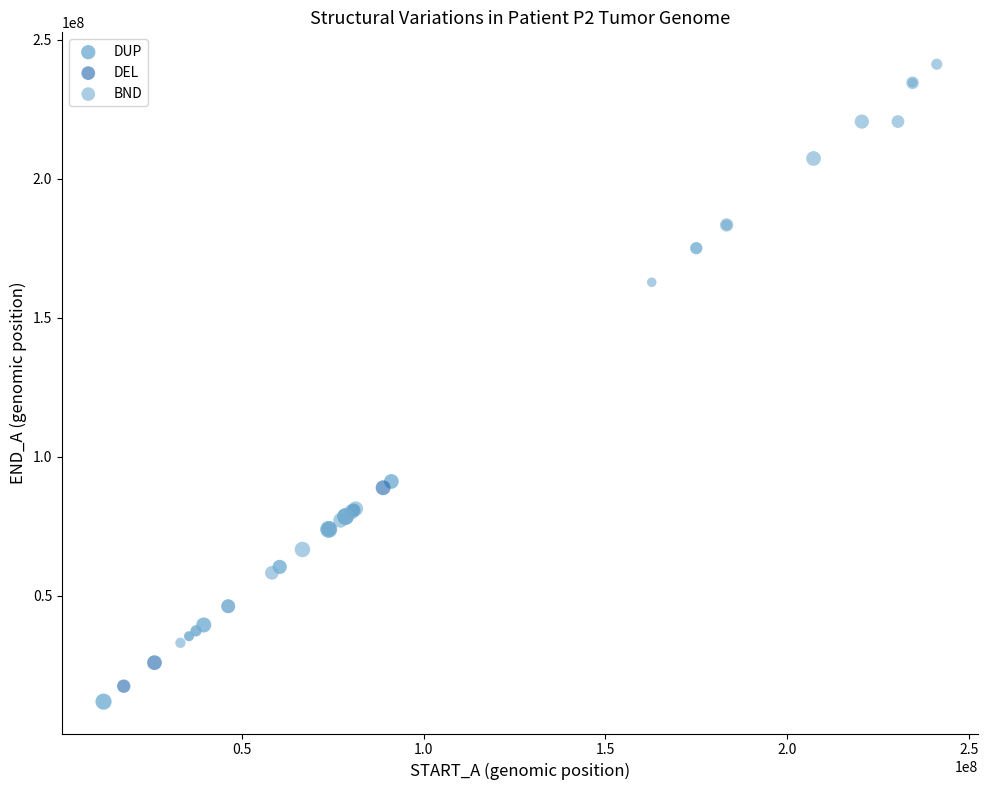

Which series has the widest spread of Y values?

BND